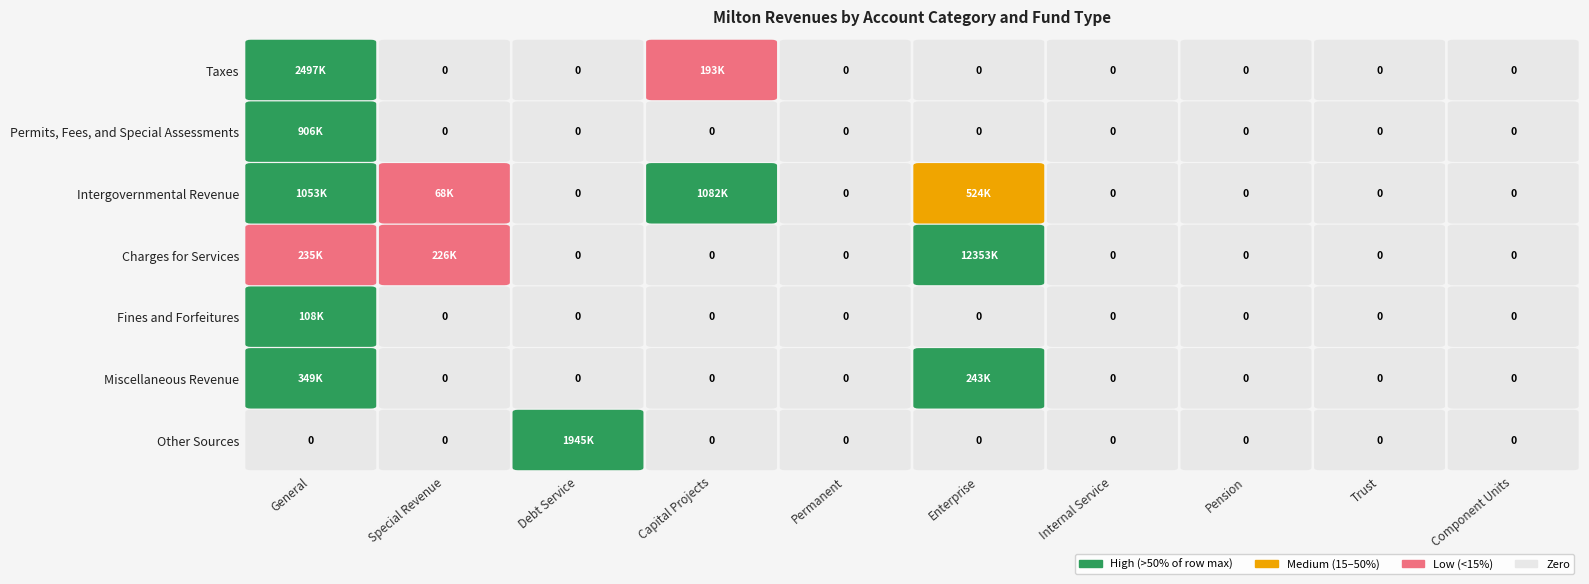

List the labels in order of Permits, Fees, and Special Assessments value, smallest first.

Special Revenue, Debt Service, Capital Projects, Permanent, Enterprise, Internal Service, Pension, Trust, Component Units, General